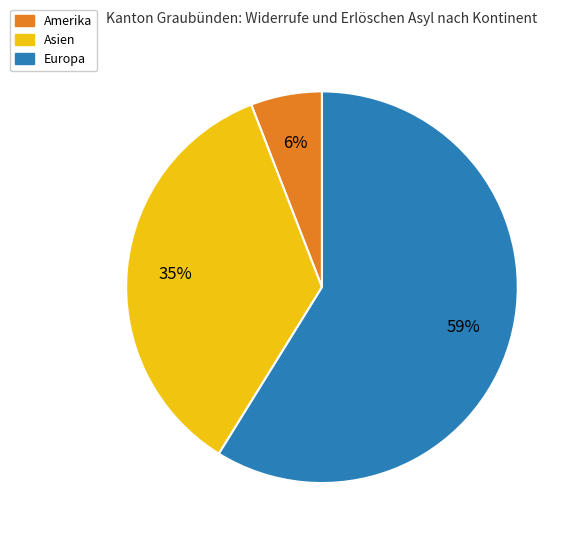

Is there a majority slice in this chart?

Yes